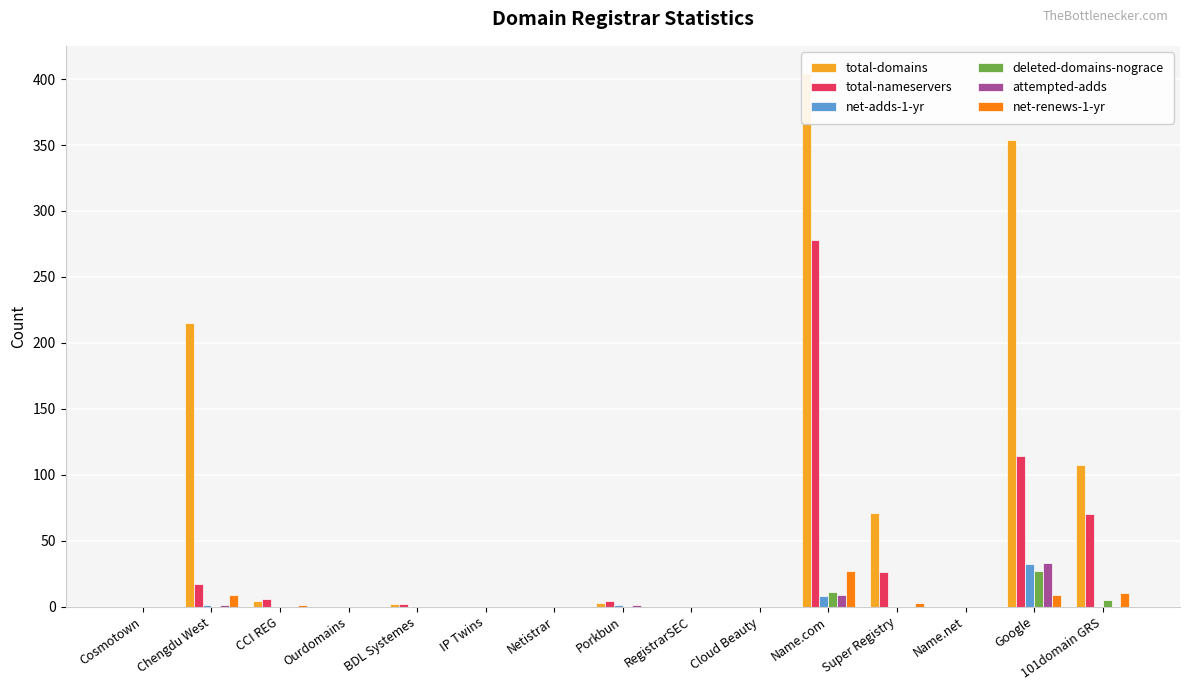

Reading left to right, what are all the values shown in this chart?

total-domains: Cosmotown=0	Chengdu West=215	CCI REG=4	Ourdomains=0	BDL Systemes=2	IP Twins=0	Netistrar=0	Porkbun=3	RegistrarSEC=0	Cloud Beauty=0	Name.com=405	Super Registry=71	Name.net=0	Google=354	101domain GRS=107
total-nameservers: Cosmotown=0	Chengdu West=17	CCI REG=6	Ourdomains=0	BDL Systemes=2	IP Twins=0	Netistrar=0	Porkbun=4	RegistrarSEC=0	Cloud Beauty=0	Name.com=278	Super Registry=26	Name.net=0	Google=114	101domain GRS=70
net-adds-1-yr: Cosmotown=0	Chengdu West=1	CCI REG=0	Ourdomains=0	BDL Systemes=0	IP Twins=0	Netistrar=0	Porkbun=1	RegistrarSEC=0	Cloud Beauty=0	Name.com=8	Super Registry=0	Name.net=0	Google=32	101domain GRS=0
deleted-domains-nograce: Cosmotown=0	Chengdu West=0	CCI REG=0	Ourdomains=0	BDL Systemes=0	IP Twins=0	Netistrar=0	Porkbun=0	RegistrarSEC=0	Cloud Beauty=0	Name.com=11	Super Registry=0	Name.net=0	Google=27	101domain GRS=5
attempted-adds: Cosmotown=0	Chengdu West=1	CCI REG=0	Ourdomains=0	BDL Systemes=0	IP Twins=0	Netistrar=0	Porkbun=1	RegistrarSEC=0	Cloud Beauty=0	Name.com=9	Super Registry=0	Name.net=0	Google=33	101domain GRS=0
net-renews-1-yr: Cosmotown=0	Chengdu West=9	CCI REG=1	Ourdomains=0	BDL Systemes=0	IP Twins=0	Netistrar=0	Porkbun=0	RegistrarSEC=0	Cloud Beauty=0	Name.com=27	Super Registry=3	Name.net=0	Google=9	101domain GRS=10